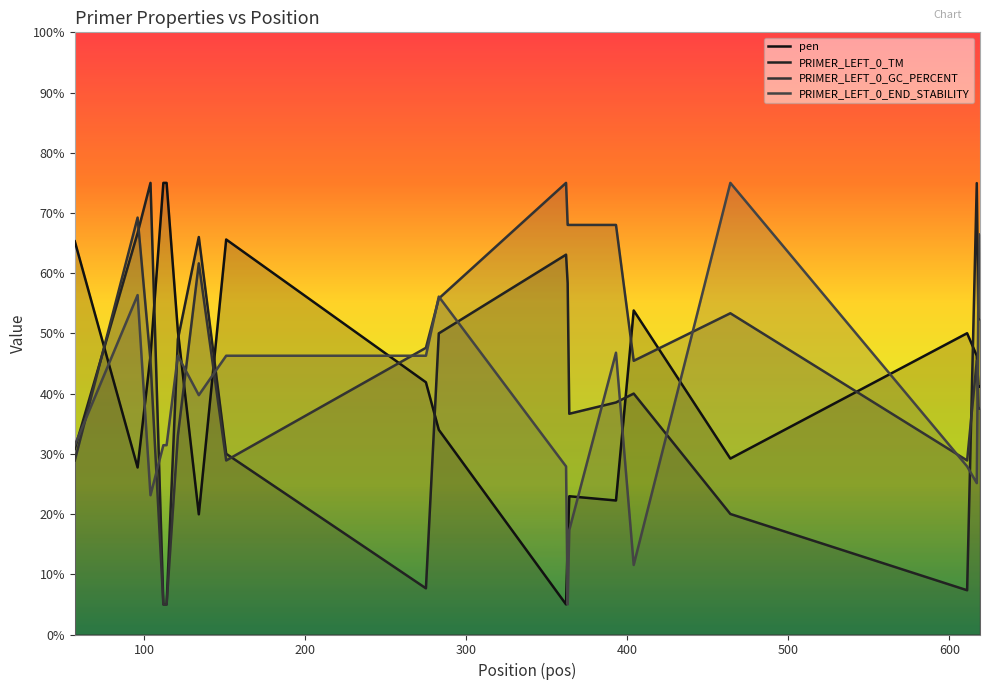

Rank the series at 362 from lowest to highest value.

pen, PRIMER_LEFT_0_END_STABILITY, PRIMER_LEFT_0_TM, PRIMER_LEFT_0_GC_PERCENT